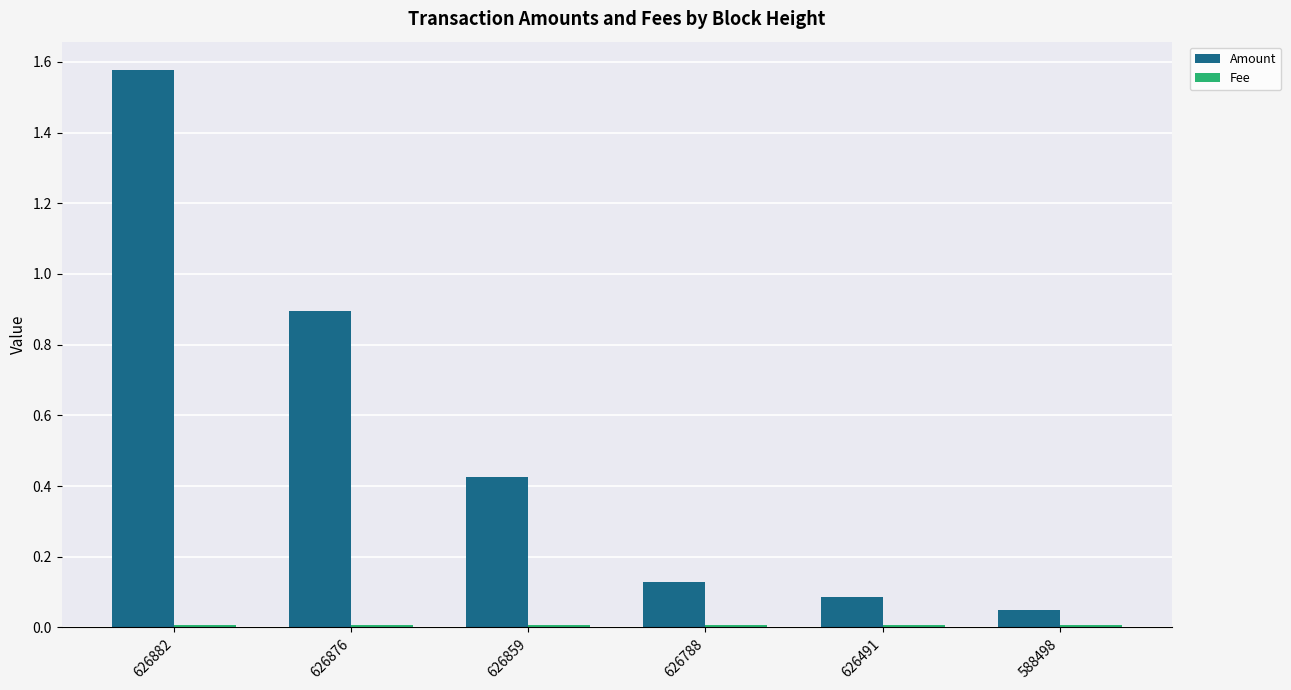

Between 626876 and 626788, which series saw the biggest shift?

Amount